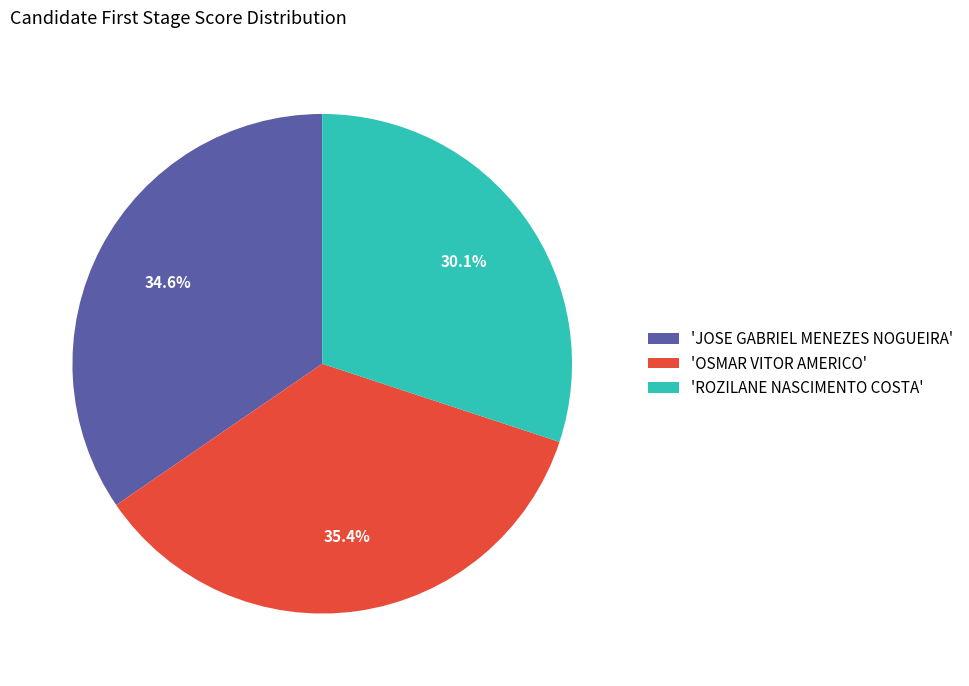

How much of the chart is everything except 'OSMAR VITOR AMERICO'?

64.6%